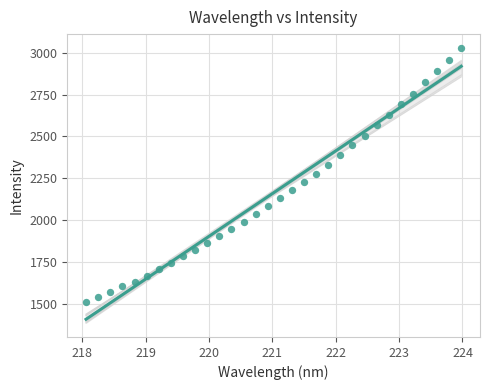

What is the range of Y values (max minus min)?

1521.3